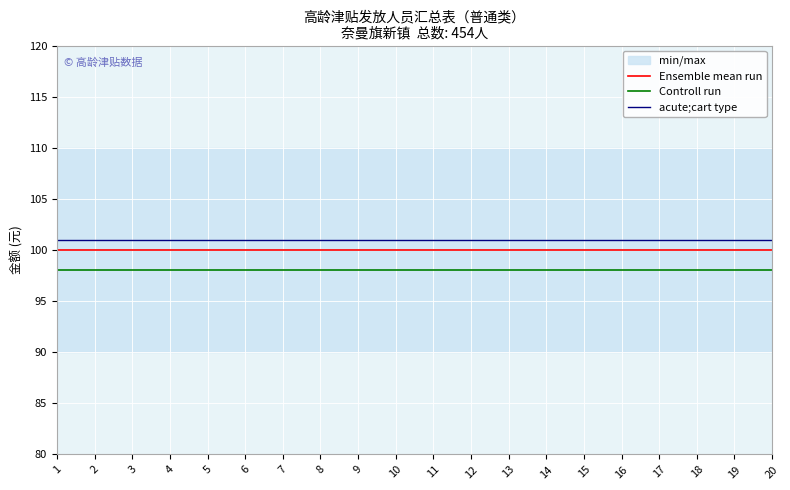

What is the difference between the highest and lowest values at 8?

3